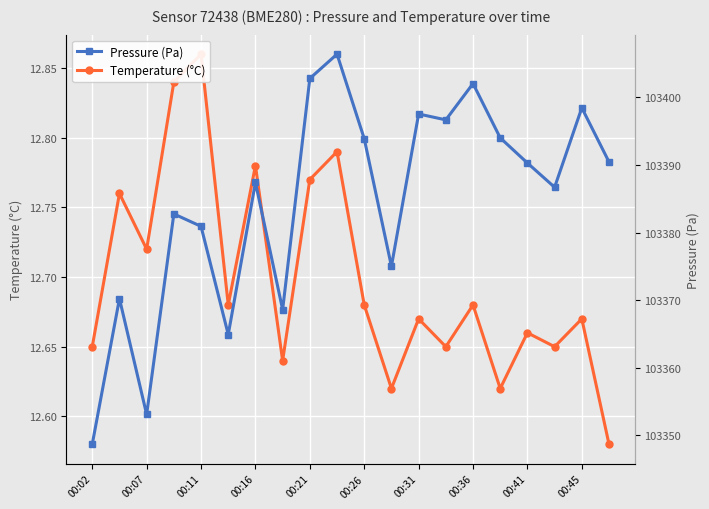

What is the sum of the Temperature (°C) values at 17 and 00:21?

25.5